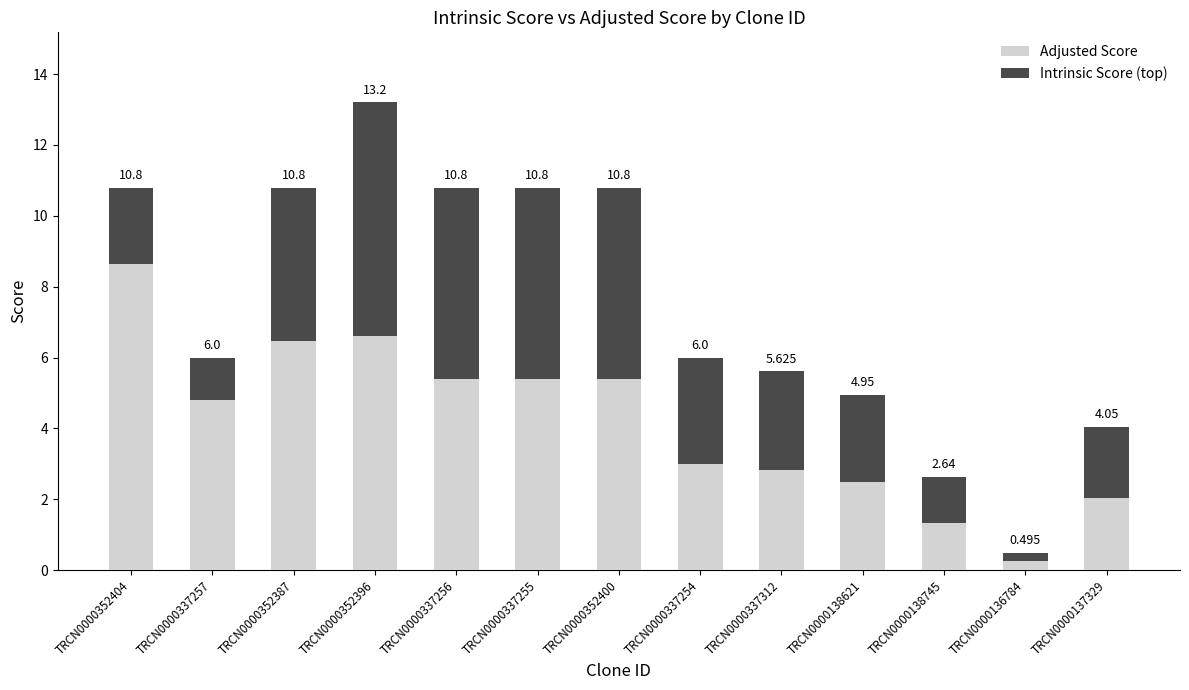

What is the label of the 8th bar from the left?

TRCN0000337254